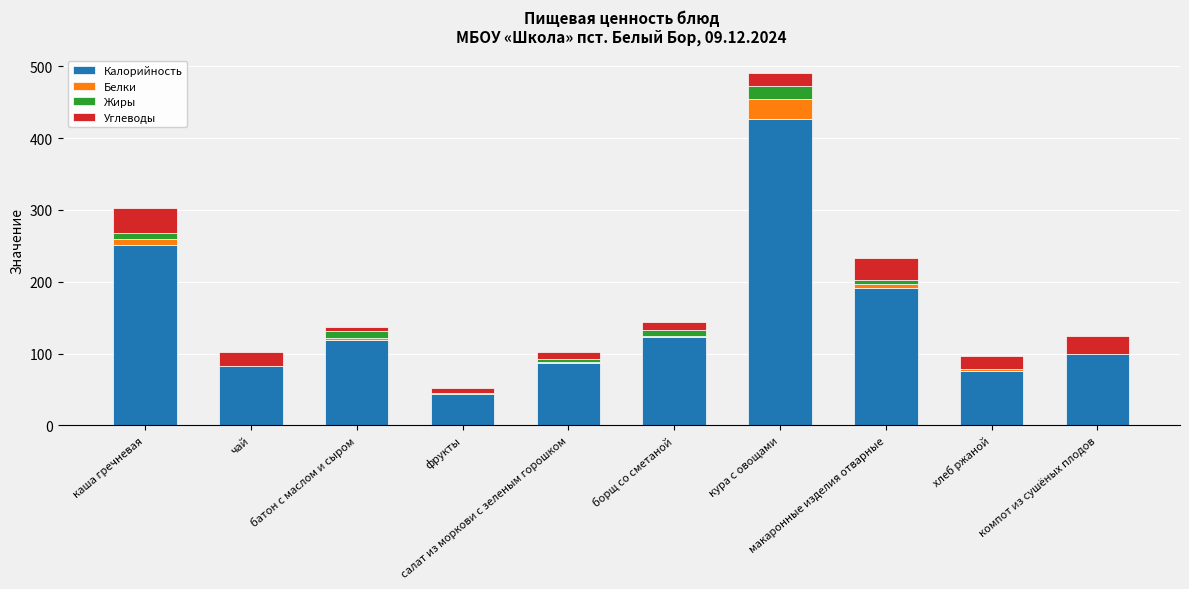

What is the maximum value for Калорийность?

427.0